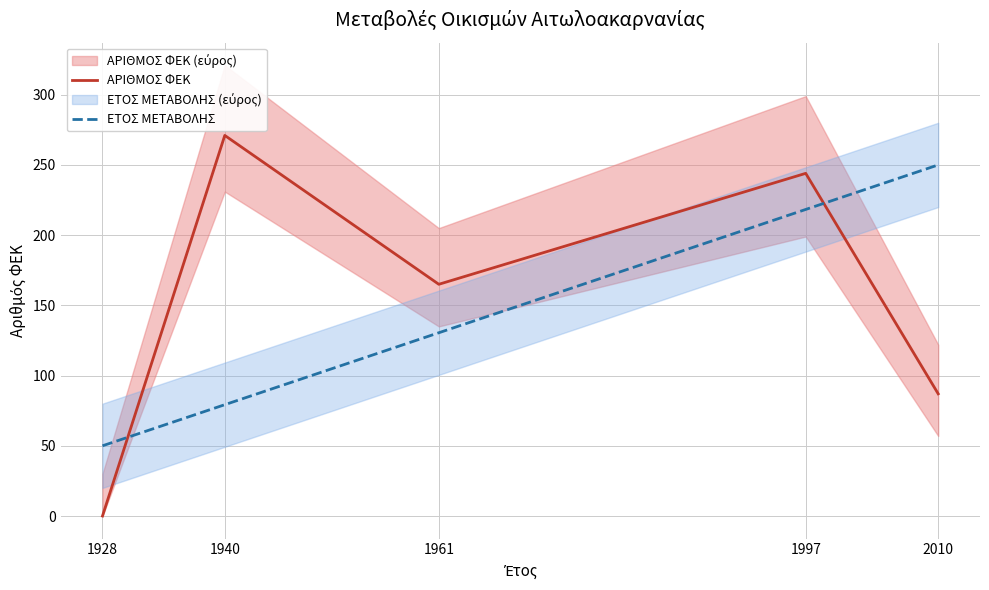

Is it true that ΕΤΟΣ ΜΕΤΑΒΟΛΗΣ equals 89.1 at 1961?

False